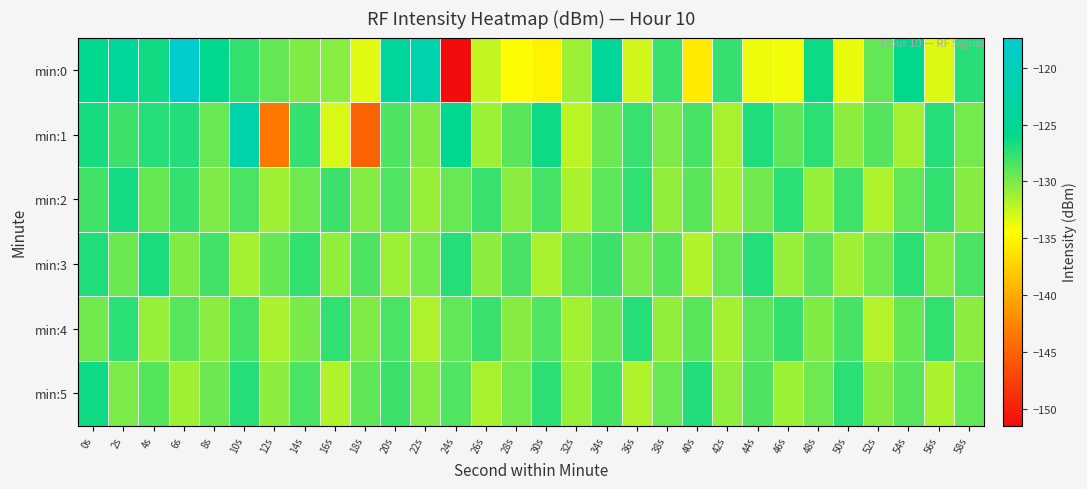

Reading left to right, list all the values displayed in this chart.

min:0: 0s=-125.8	2s=-123.7	4s=-126.4	6s=-117.3	8s=-125.8	10s=-127.6	12s=-129.2	14s=-130.2	16s=-130.5	18s=-133.4	20s=-123.9	22s=-121.5	24s=-151.5	26s=-132.4	28s=-134.7	30s=-135.1	32s=-131.1	34s=-124.1	36s=-132.8	38s=-127.8	40s=-135.7	42s=-127.6	44s=-133.8	46s=-133.9	48s=-126.3	50s=-133.6	52s=-129.2	54s=-125.9	56s=-133.2	58s=-127.3
min:1: 0s=-126.7	2s=-127.9	4s=-127.1	6s=-127.1	8s=-129.4	10s=-122.0	12s=-143.5	14s=-127.6	16s=-133.1	18s=-145.0	20s=-128.5	22s=-130.2	24s=-125.7	26s=-131.1	28s=-128.9	30s=-126.3	32s=-132.1	34s=-129.5	36s=-127.8	38s=-130.0	40s=-128.3	42s=-131.5	44s=-126.9	46s=-129.1	48s=-127.4	50s=-130.6	52s=-128.7	54s=-131.3	56s=-127.2	58s=-129.8
min:2: 0s=-128.1	2s=-126.5	4s=-129.3	6s=-127.7	8s=-130.1	10s=-128.4	12s=-131.2	14s=-129.6	16s=-127.9	18s=-130.3	20s=-128.6	22s=-131.0	24s=-129.4	26s=-127.8	28s=-130.5	30s=-128.2	32s=-131.6	34s=-129.0	36s=-127.5	38s=-130.8	40s=-128.9	42s=-131.3	44s=-129.7	46s=-127.3	48s=-130.9	50s=-128.0	52s=-131.7	54s=-129.2	56s=-127.6	58s=-130.4
min:3: 0s=-127.0	2s=-129.5	4s=-126.8	6s=-130.2	8s=-128.1	10s=-131.4	12s=-129.3	14s=-127.6	16s=-130.7	18s=-128.5	20s=-131.1	22s=-129.8	24s=-127.2	26s=-130.6	28s=-128.3	30s=-131.5	32s=-129.1	34s=-127.9	36s=-130.0	38s=-128.7	40s=-131.8	42s=-129.4	44s=-127.1	46s=-130.9	48s=-128.8	50s=-131.2	52s=-129.6	54s=-127.4	56s=-130.3	58s=-128.4
min:4: 0s=-129.7	2s=-127.3	4s=-131.0	6s=-128.8	8s=-130.5	10s=-128.2	12s=-131.6	14s=-129.9	16s=-127.5	18s=-130.1	20s=-128.4	22s=-131.7	24s=-129.2	26s=-127.8	28s=-130.4	30s=-128.6	32s=-131.3	34s=-129.5	36s=-127.1	38s=-130.8	40s=-128.9	42s=-131.4	44s=-129.0	46s=-127.7	48s=-130.2	50s=-128.3	52s=-131.9	54s=-129.3	56s=-127.6	58s=-130.5
min:5: 0s=-126.4	2s=-130.0	4s=-128.7	6s=-131.2	8s=-129.5	10s=-127.2	12s=-130.6	14s=-128.4	16s=-131.8	18s=-129.1	20s=-127.9	22s=-130.3	24s=-128.6	26s=-131.5	28s=-129.8	30s=-127.4	32s=-130.9	34s=-128.1	36s=-131.7	38s=-129.4	40s=-127.0	42s=-130.7	44s=-128.5	46s=-131.1	48s=-129.6	50s=-127.3	52s=-130.4	54s=-128.8	56s=-131.6	58s=-129.2